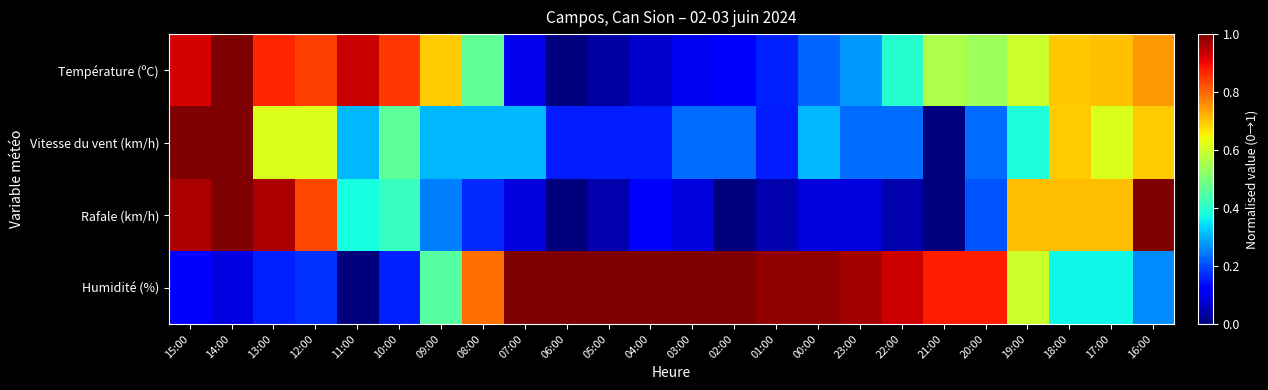

At 22:00, list the series in order from largest to smallest.

Humidité (%), Température (ºC), Vitesse du vent (km/h), Rafale (km/h)